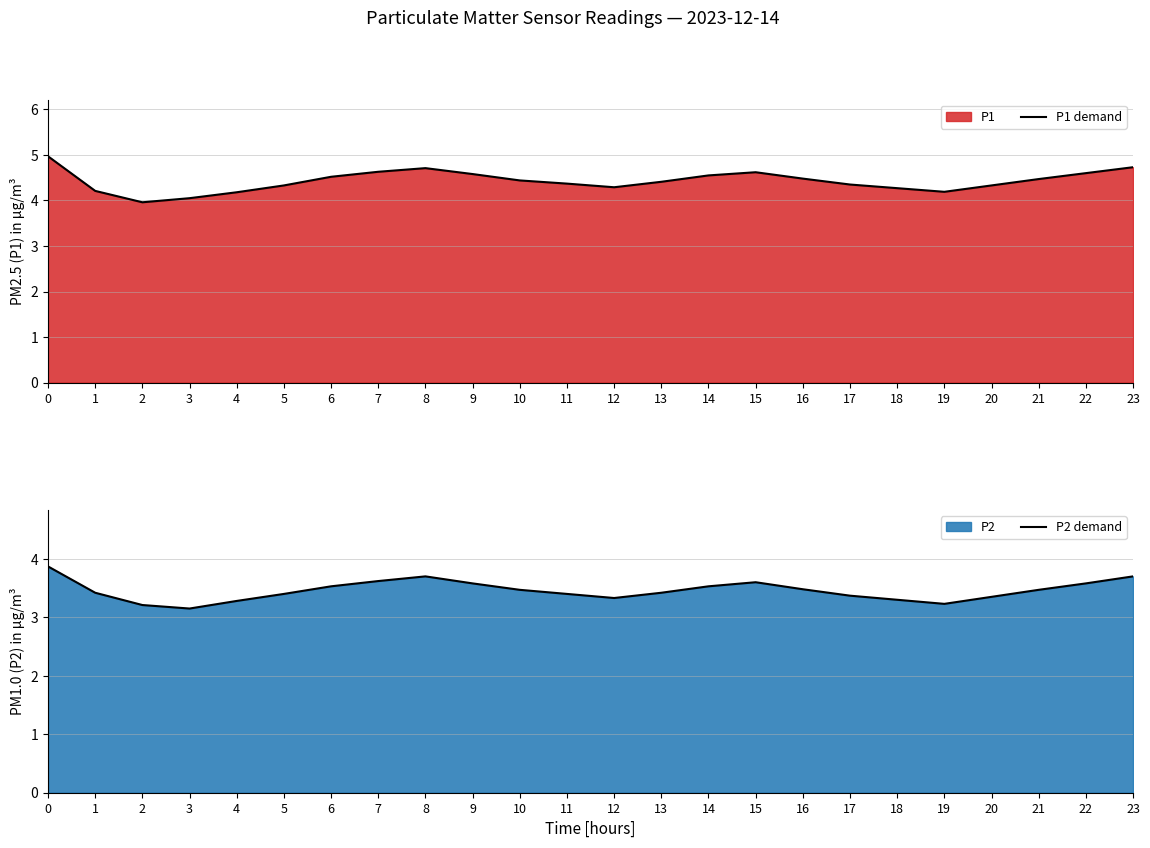

True or false: P1 demand and P2 demand intersect in this chart.

False